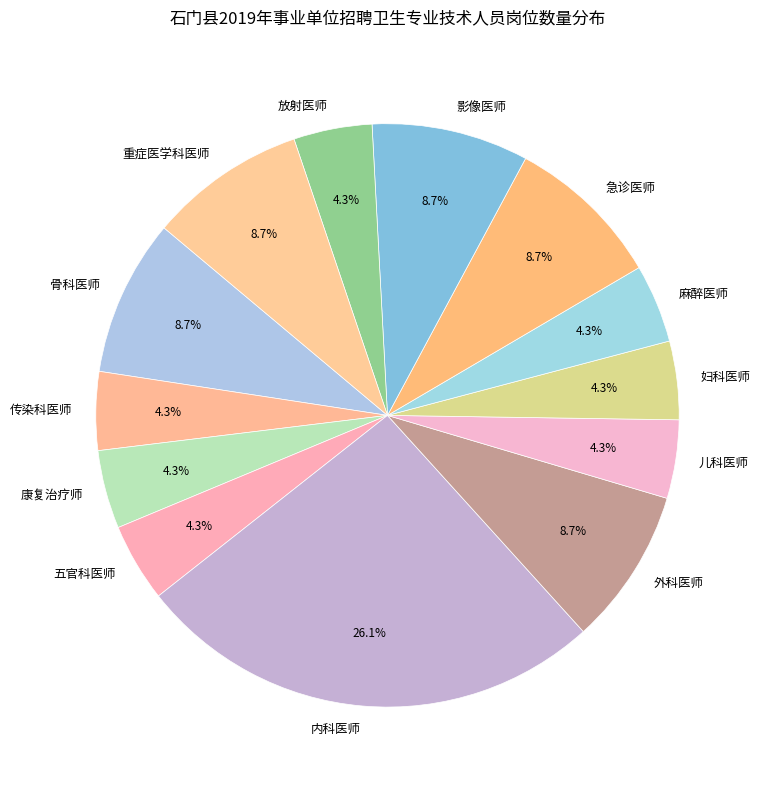

Which has a higher value, 妇科医师 or 重症医学科医师?

重症医学科医师